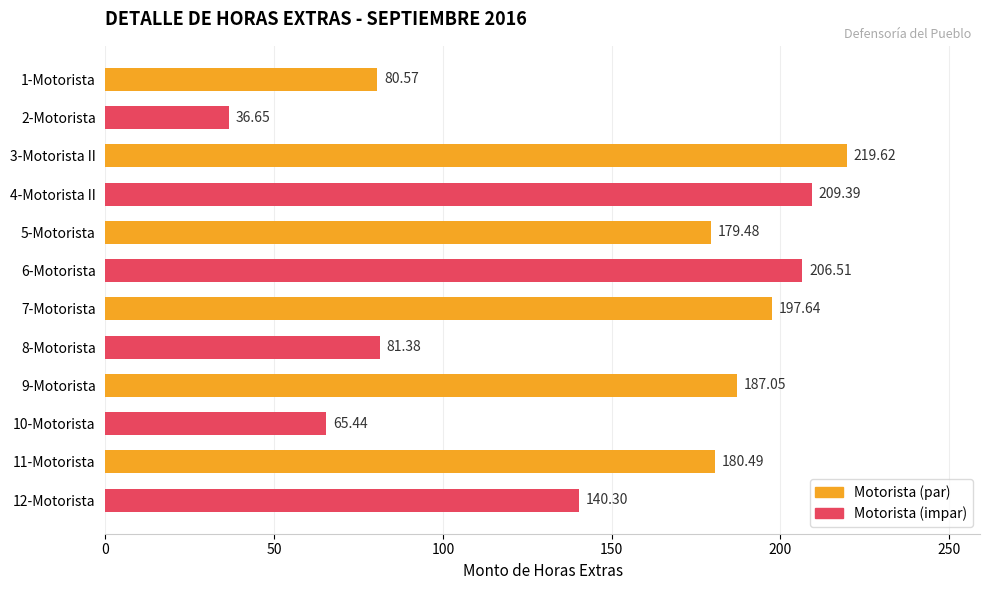

What is the change in value from 6-Motorista to 10-Motorista?

-141.1